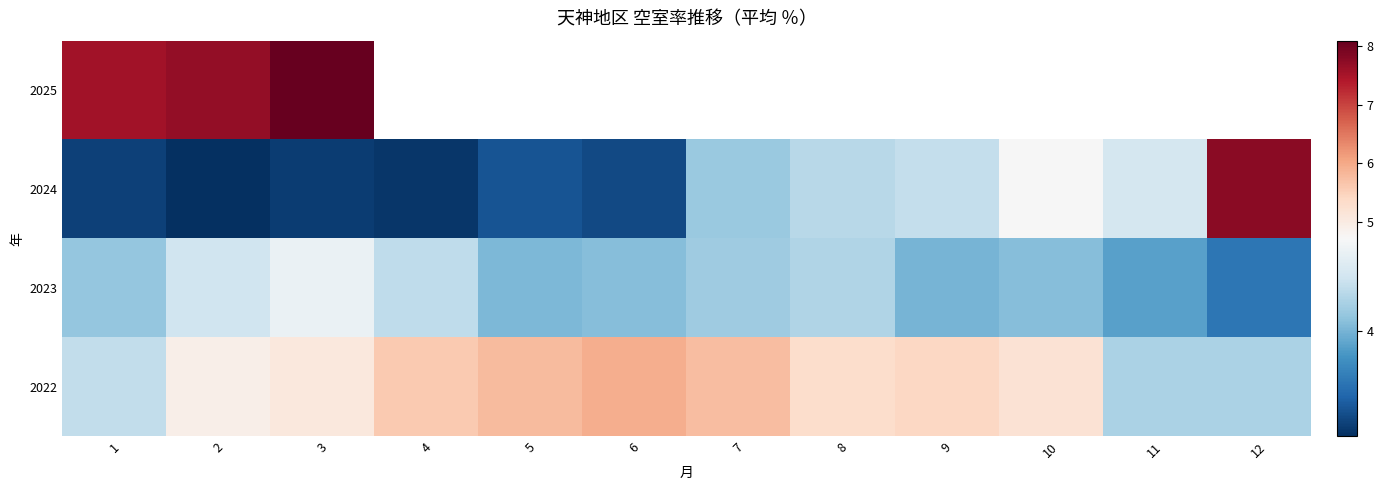

The value of 2024 at 6 is 3.3. True or false?

True